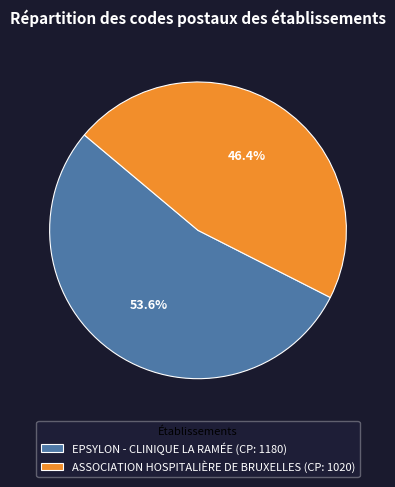

Which slice is the largest?

EPSYLON - CLINIQUE LA RAMÉE